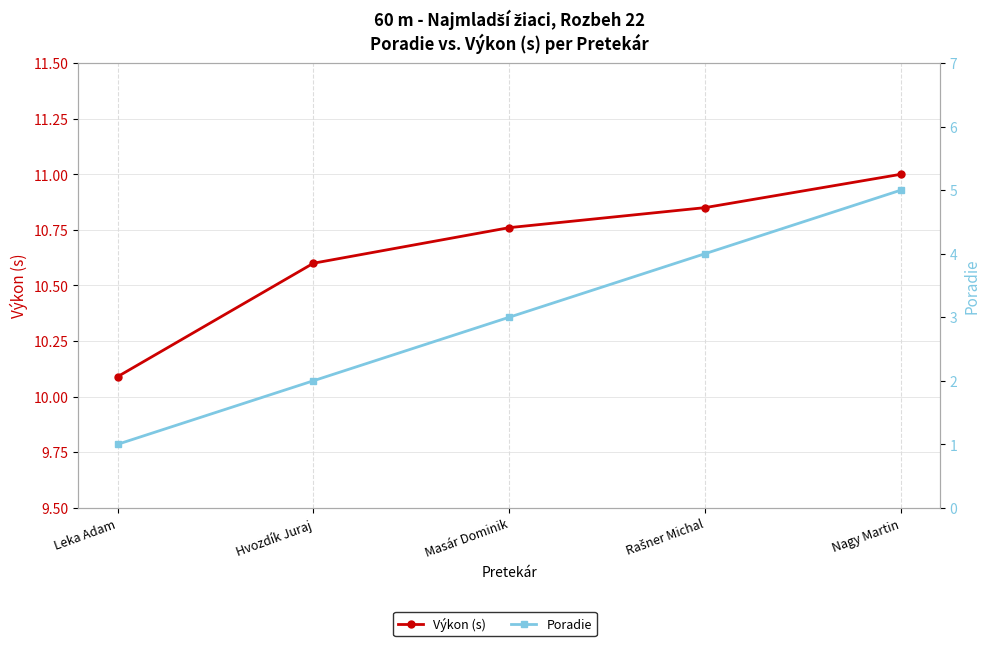

What value does the Poradie series have at Rašner Michal?

4.0